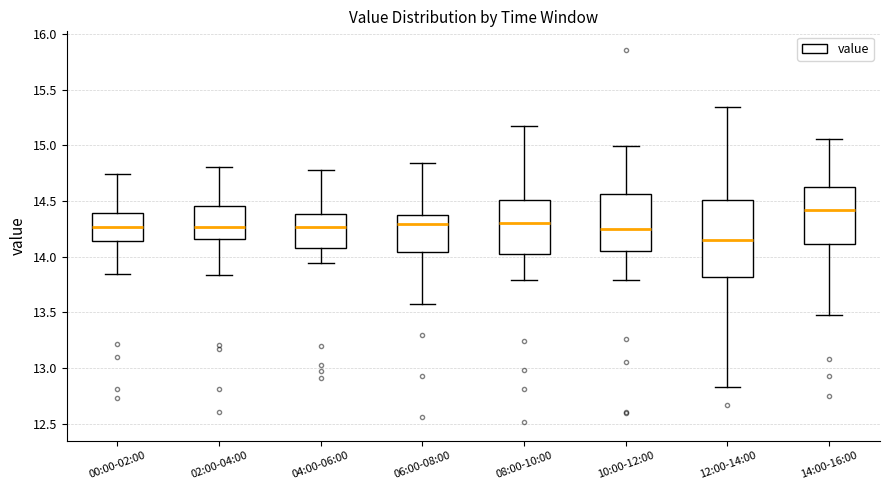

Reading left to right, read every box against the y-axis: the position of its median line, the range the box covers, and the ends of its whiskers. The values are not printed on the chart, so give them approximately, as read against the axis.

00:00-02:00: median 14.25, box 14.15 to 14.40, whiskers 13.85 to 14.75
02:00-04:00: median 14.25, box 14.15 to 14.45, whiskers 13.85 to 14.80
04:00-06:00: median 14.25, box 14.10 to 14.40, whiskers 13.95 to 14.80
06:00-08:00: median 14.30, box 14.05 to 14.35, whiskers 13.55 to 14.85
08:00-10:00: median 14.30, box 14.00 to 14.50, whiskers 13.80 to 15.15
10:00-12:00: median 14.25, box 14.05 to 14.55, whiskers 13.80 to 15.00
12:00-14:00: median 14.15, box 13.80 to 14.50, whiskers 12.80 to 15.35
14:00-16:00: median 14.40, box 14.10 to 14.60, whiskers 13.45 to 15.05